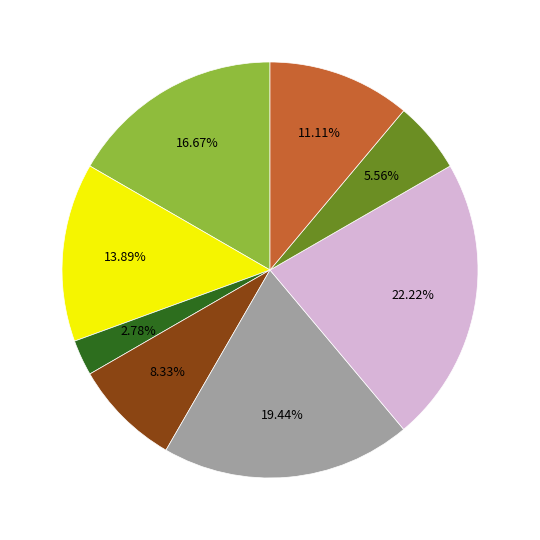

Does any single category account for the majority?

No